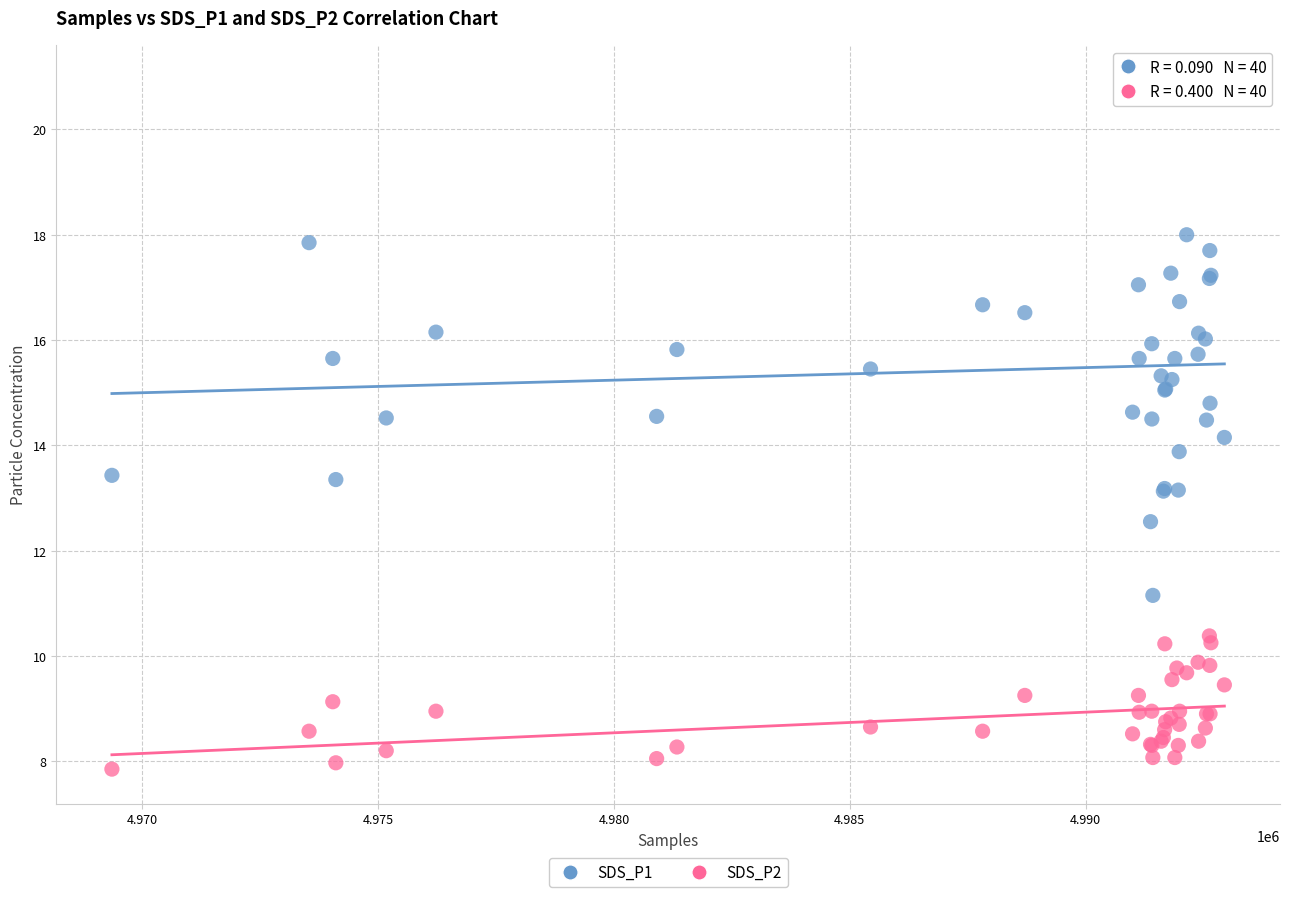

Which series has the largest Y range (max minus min)?

SDS_P1